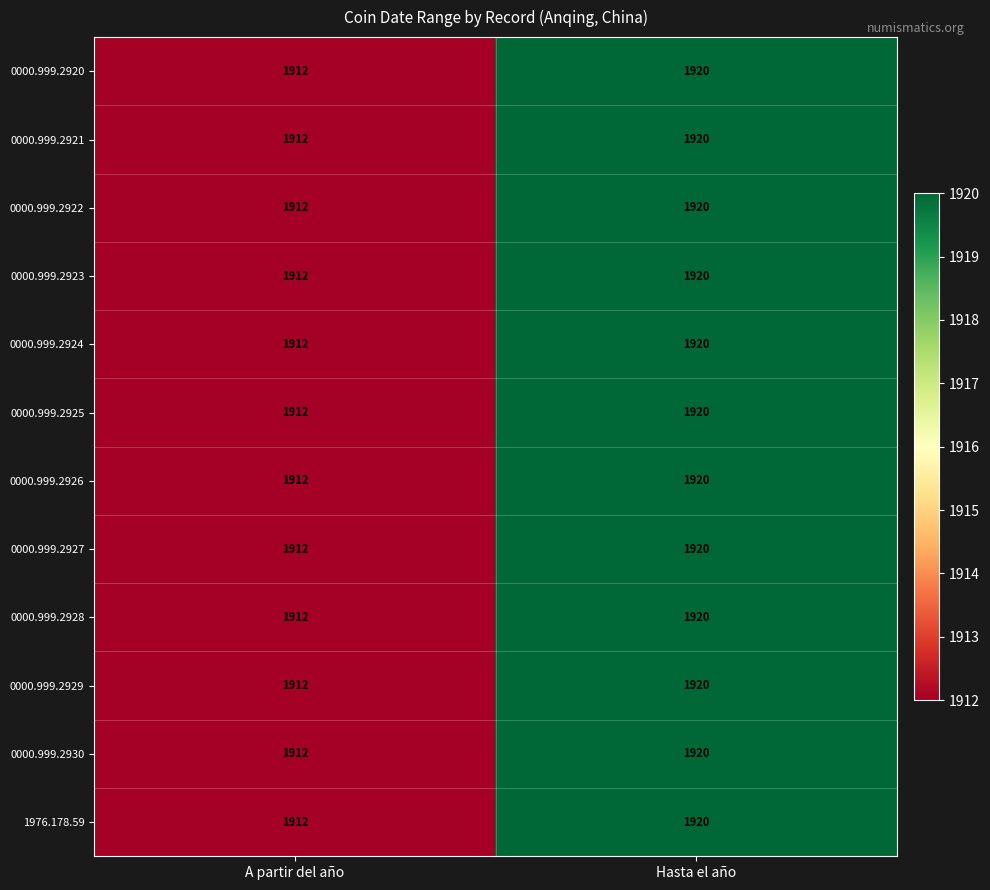

True or false: 0000.999.2922 has a value of 3209 at A partir del año.

False